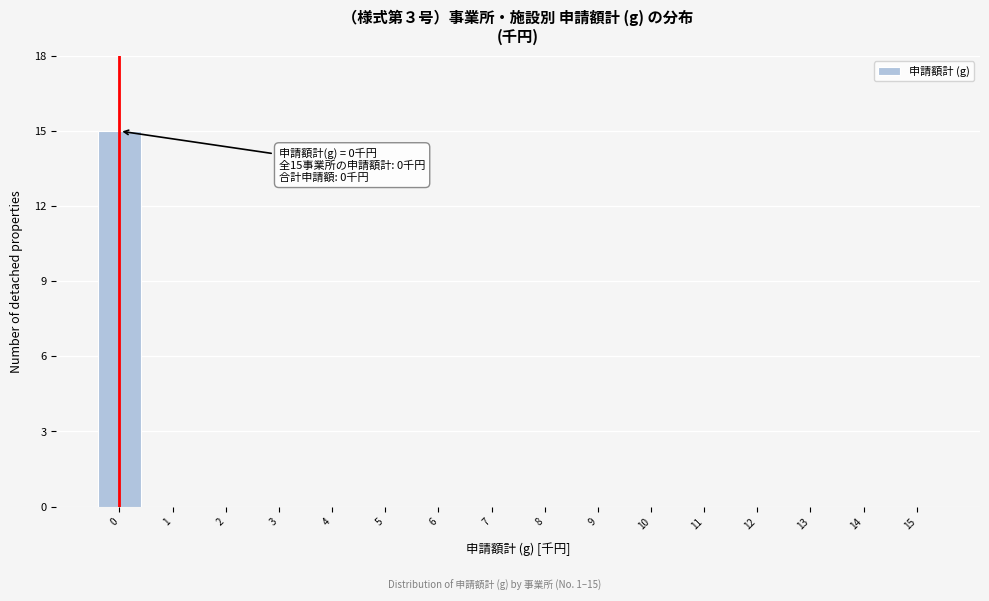

Reading left to right, list all the values displayed in this chart.

0=15	1=0	2=0	3=0	4=0	5=0	6=0	7=0	8=0	9=0	10=0	11=0	12=0	13=0	14=0	15=0